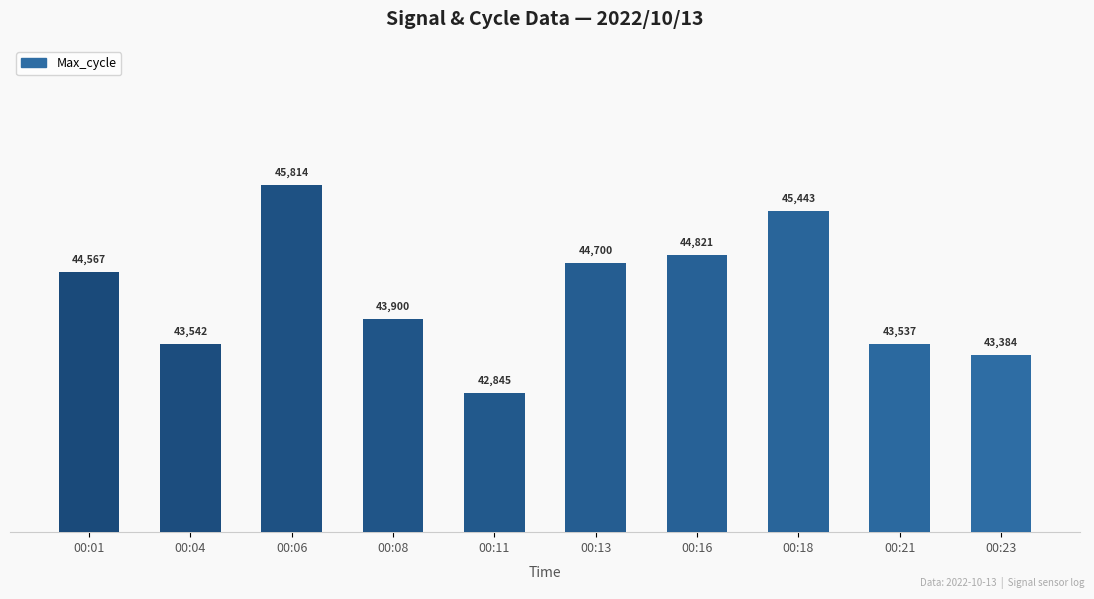

Count the number of data series in this chart.

1